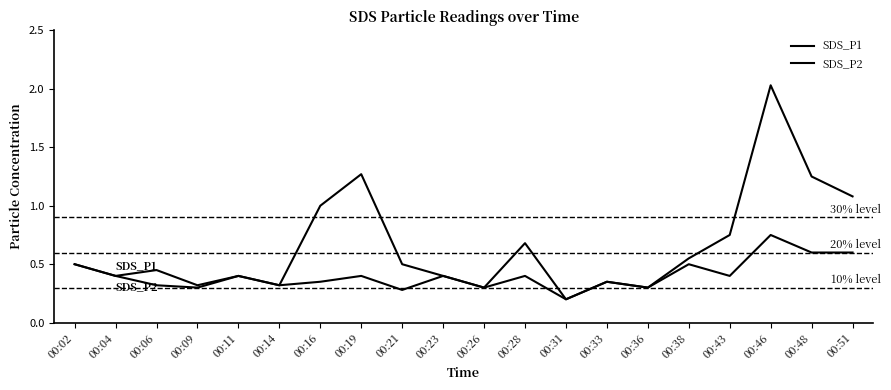

Does the chart have visible grid lines?

No